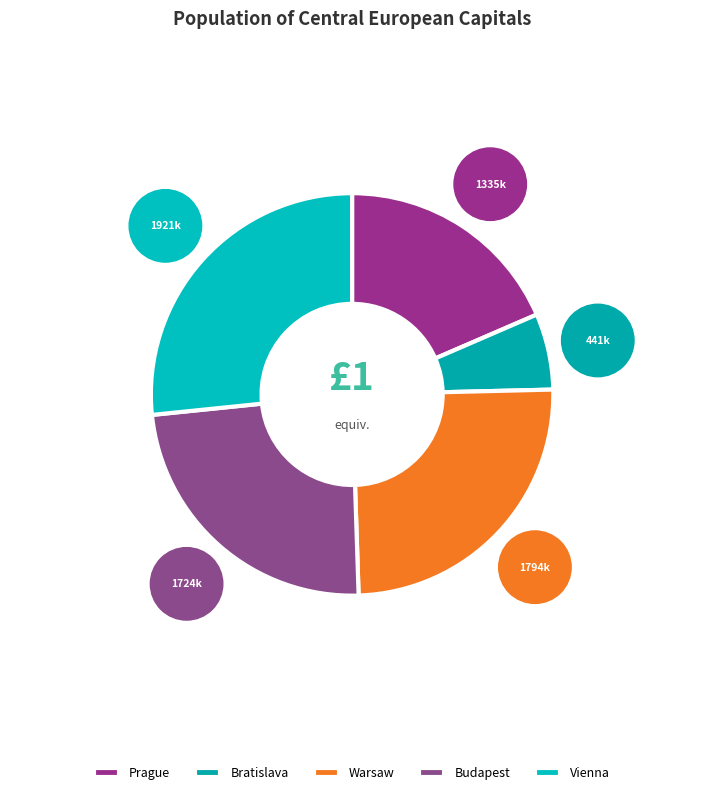

How many slices are in this pie chart?

5